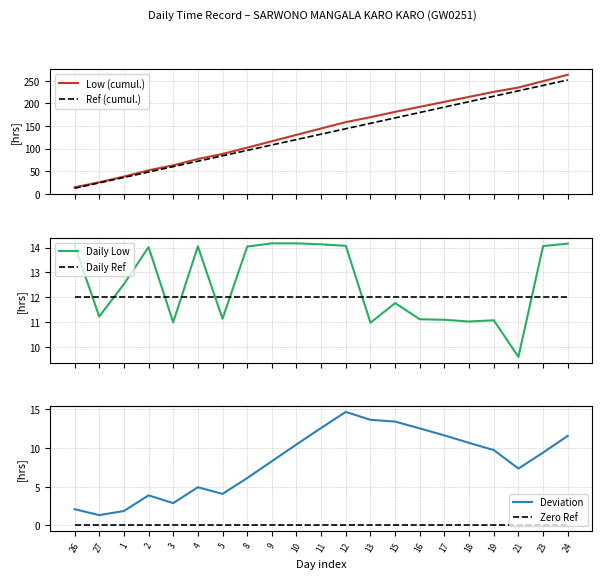

At which category does Deviation reach its first local peak?

2